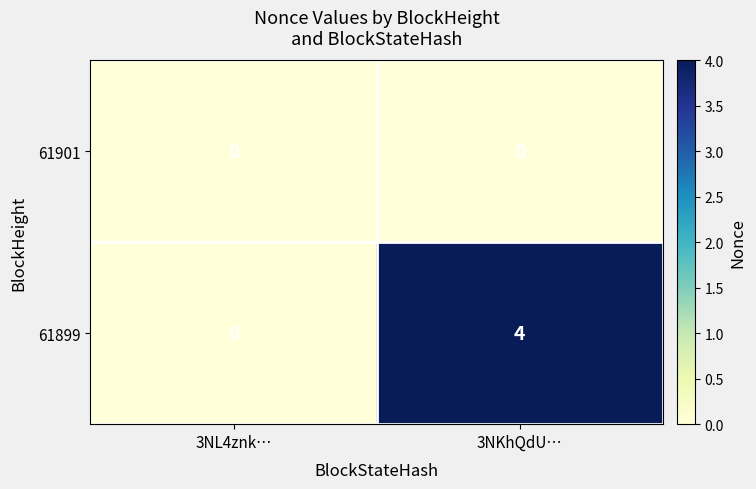

What value does the 61899 series have at 3NKhQdU…?

4